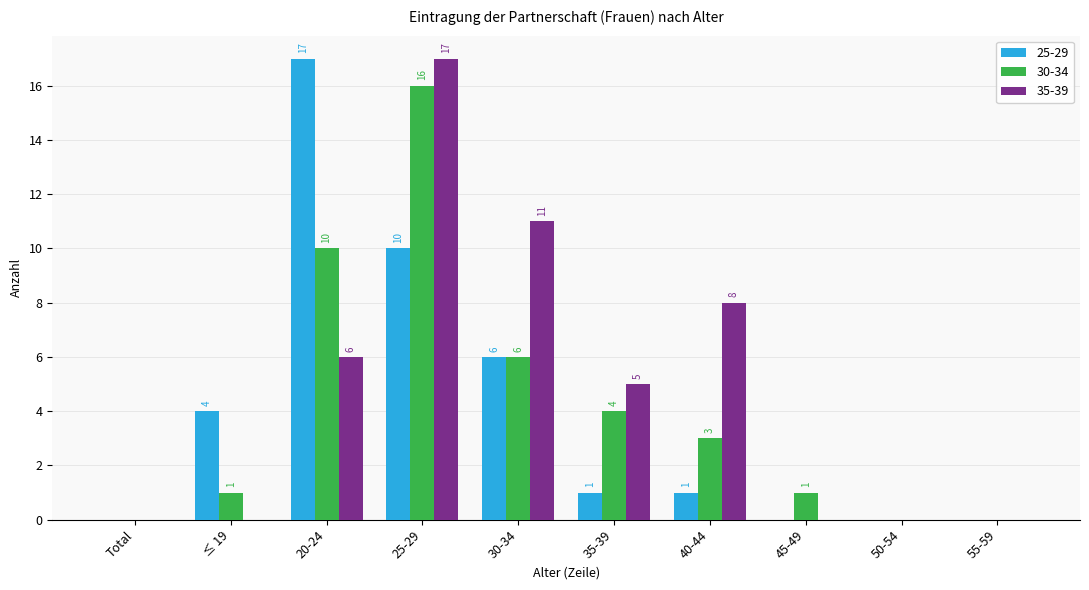

Between 35-39 and 55-59, which series saw the biggest shift?

35-39